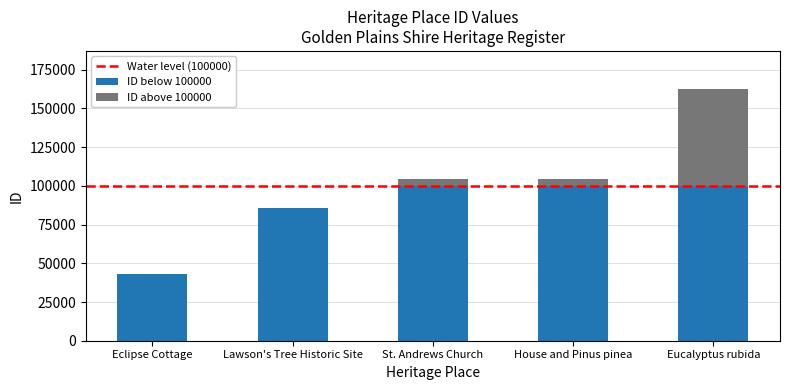

At which category is the sum across all series the highest?

Eucalyptus rubida